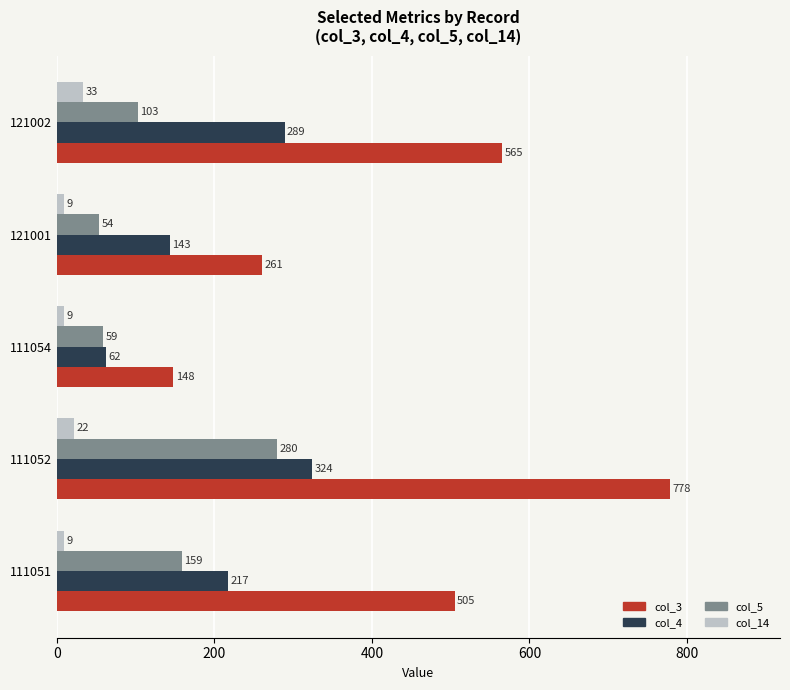

At how many categories does at least one series exceed 272?

3